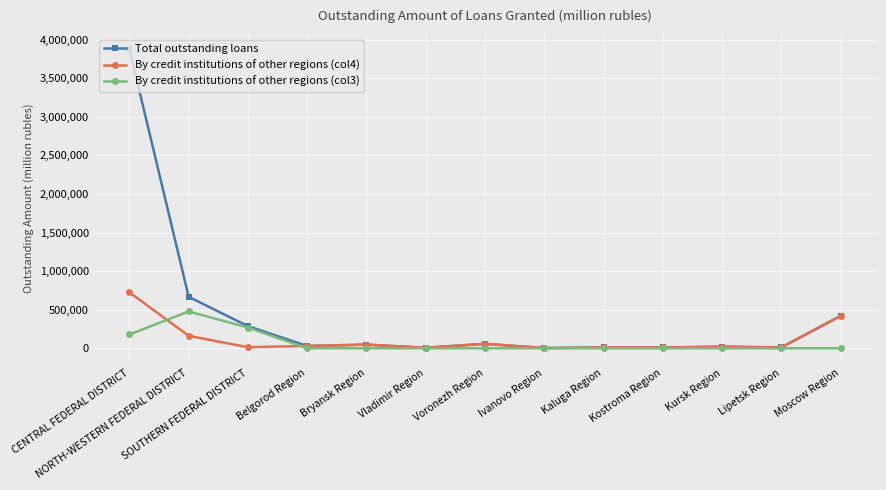

Is it true that By credit institutions of other regions (col3) equals 193451 at Kostroma Region?

False